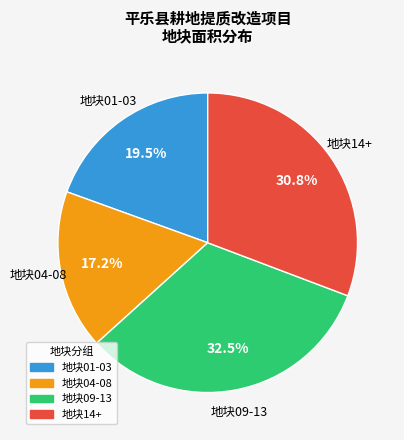

Does any single category account for the majority?

No